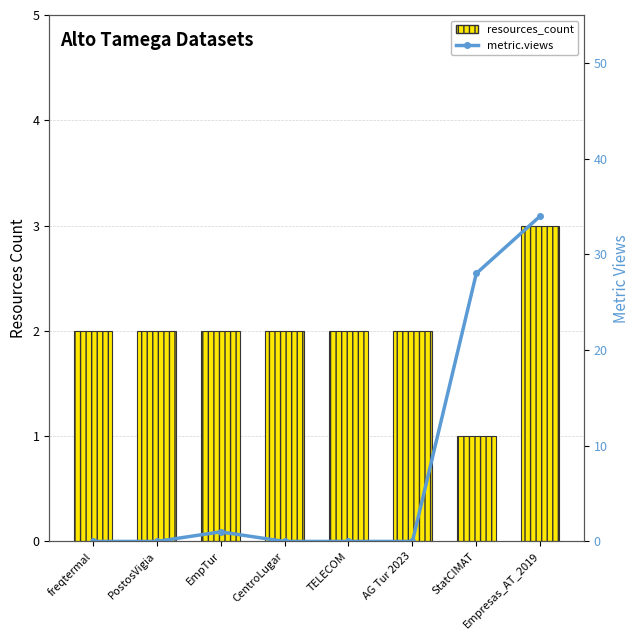

What is the label of the 2nd bar from the right?

StatCIMAT